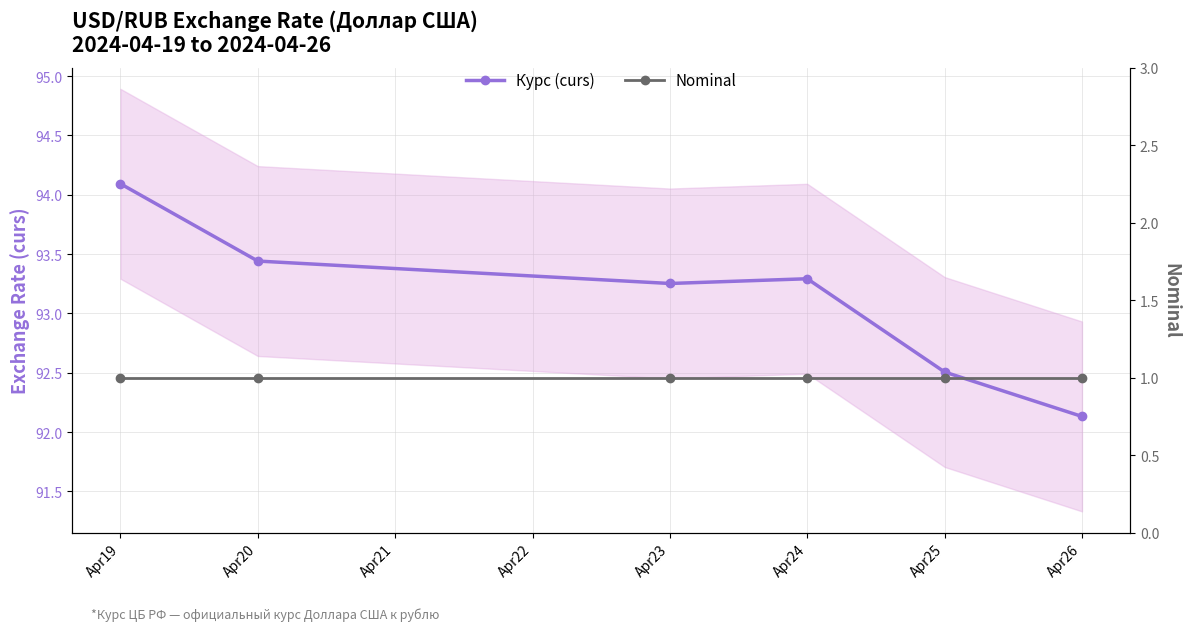

The value of Nominal at Apr23 is 1.5. True or false?

False